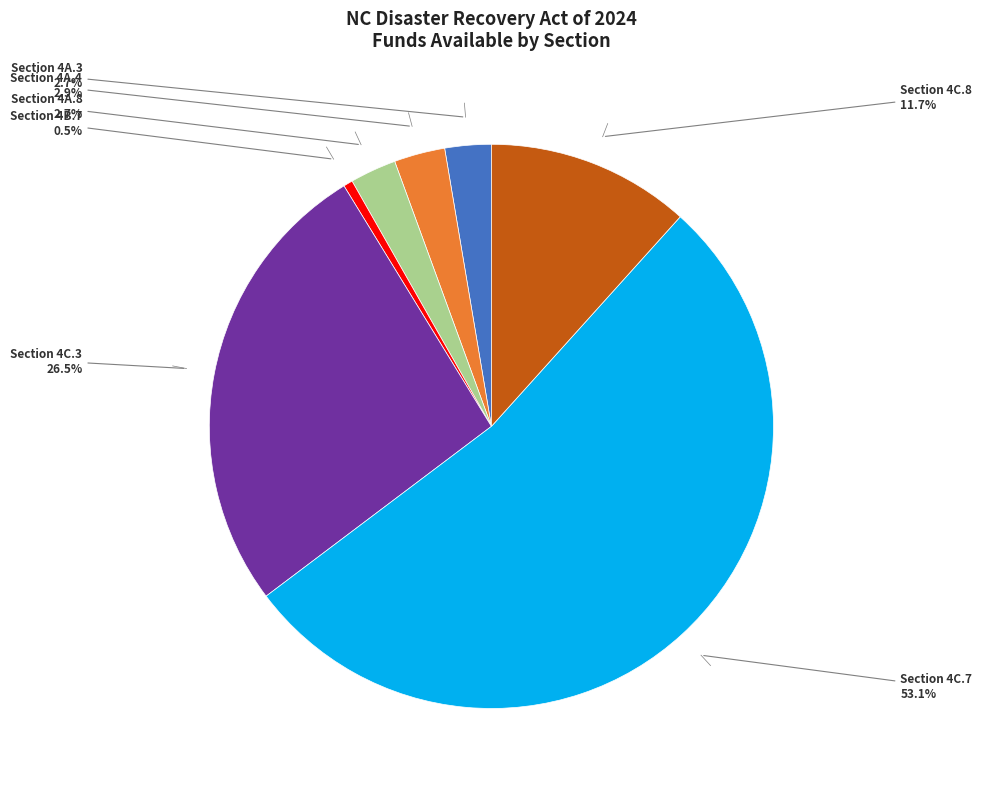

Is there any slice that represents more than half of the pie?

Yes